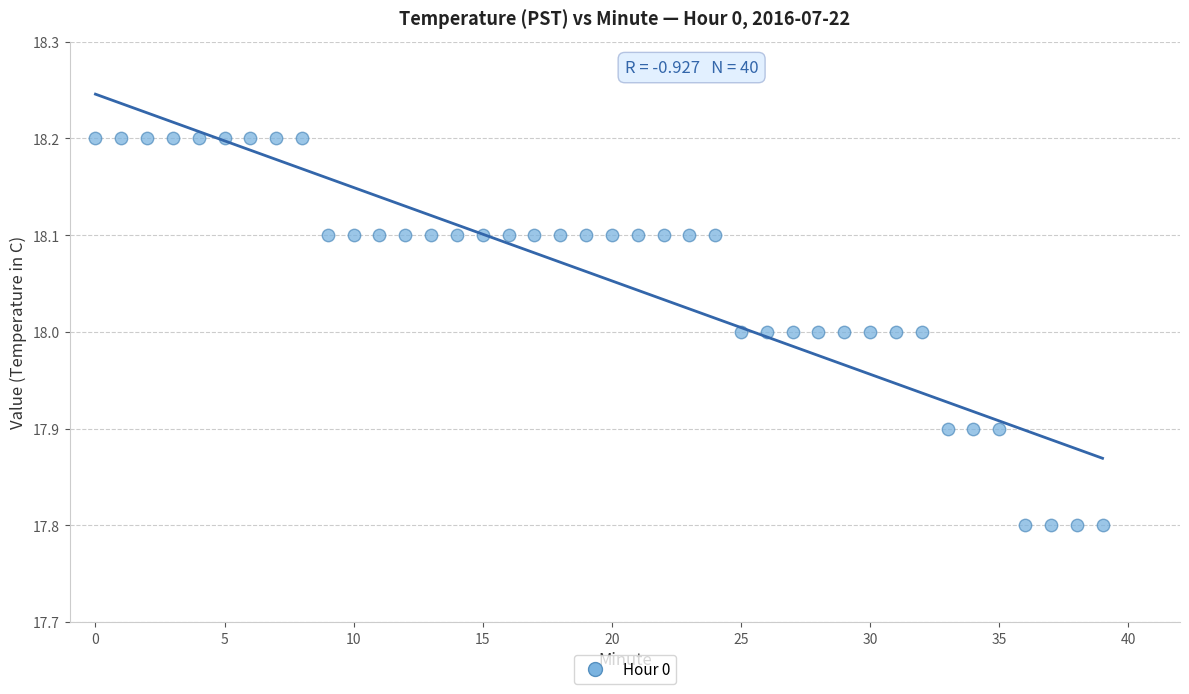

What is the range of Y values (max minus min)?

0.4